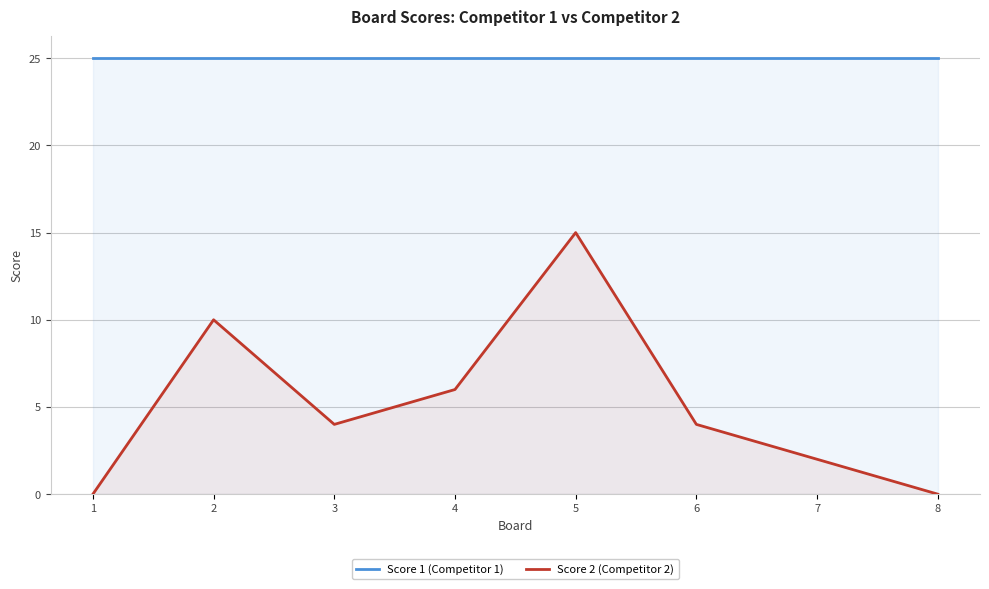

Is it true that Score 2 (Competitor 2) equals 0 at 1?

True